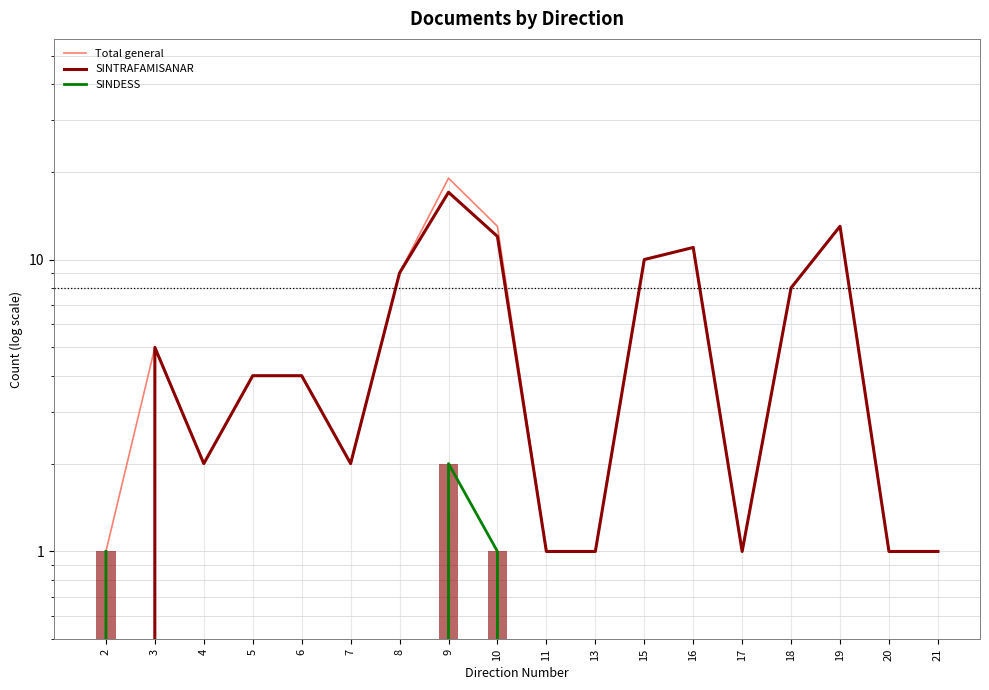

What is the value of the SINTRAFAMISANAR bar at the 10th from the left?

1